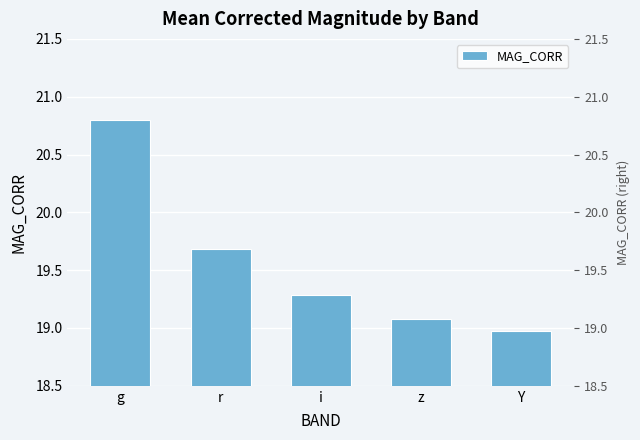

What is the sum of the values at i and r?

39.0